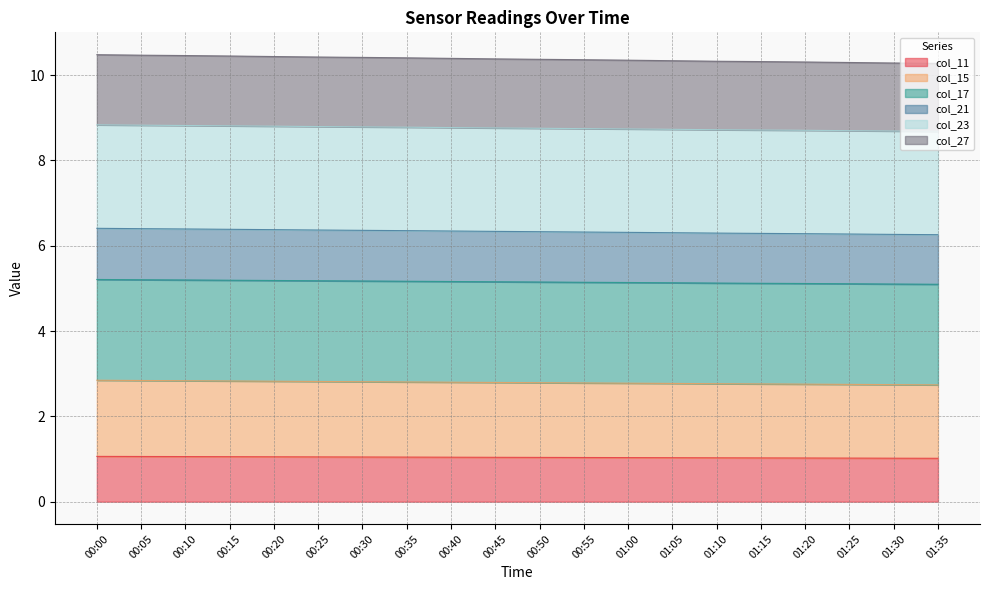

What is the difference between the maximum and minimum values in the col_15 series?

0.1